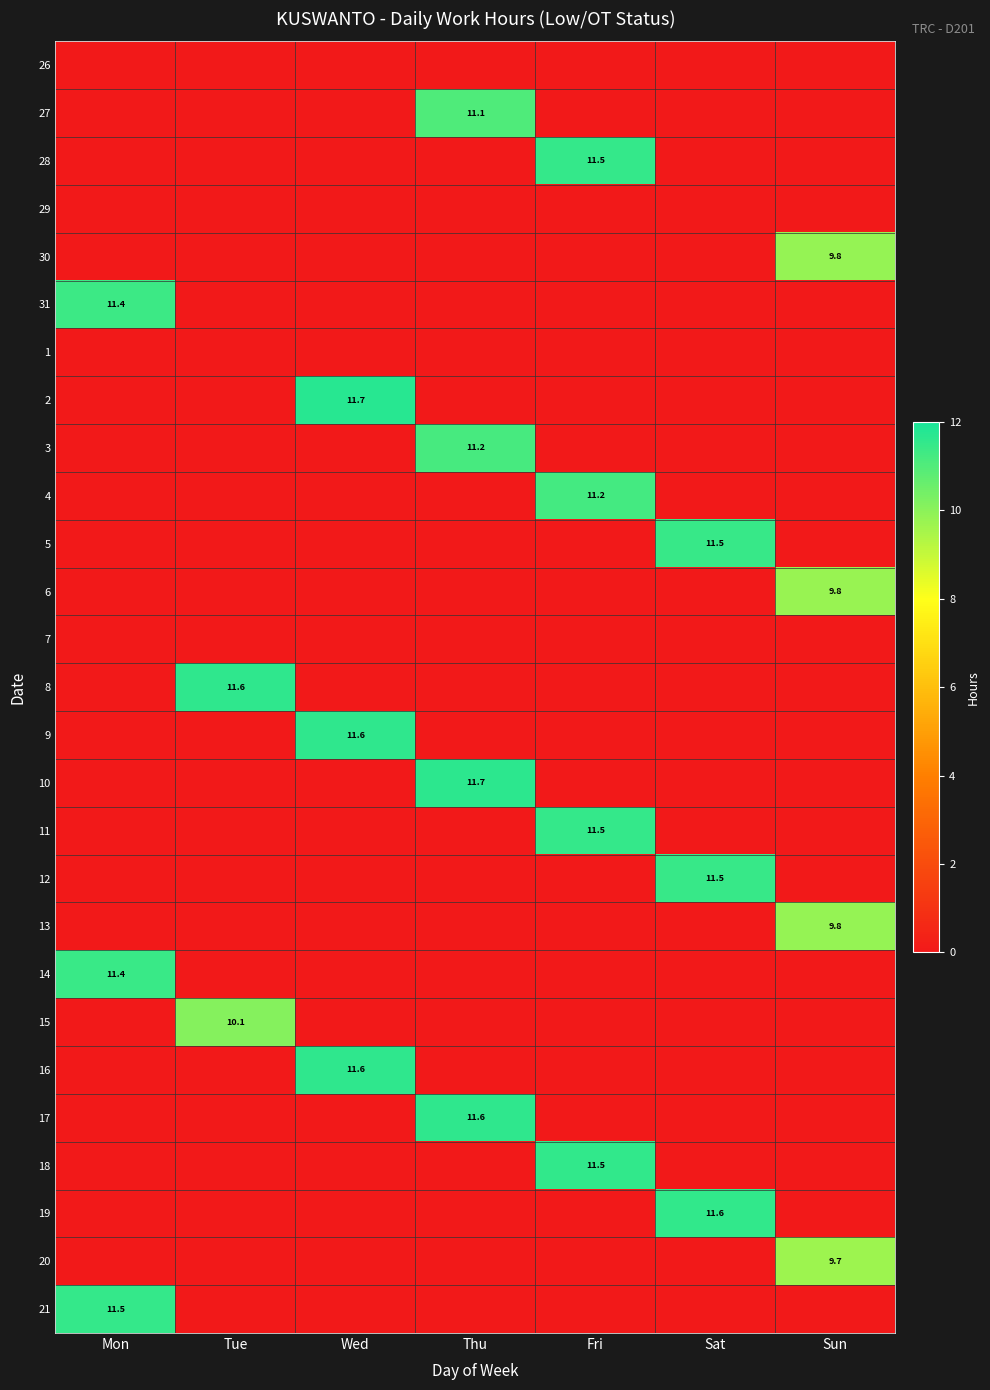

True or false: 8 has a value of 7.9 at Tue.

False